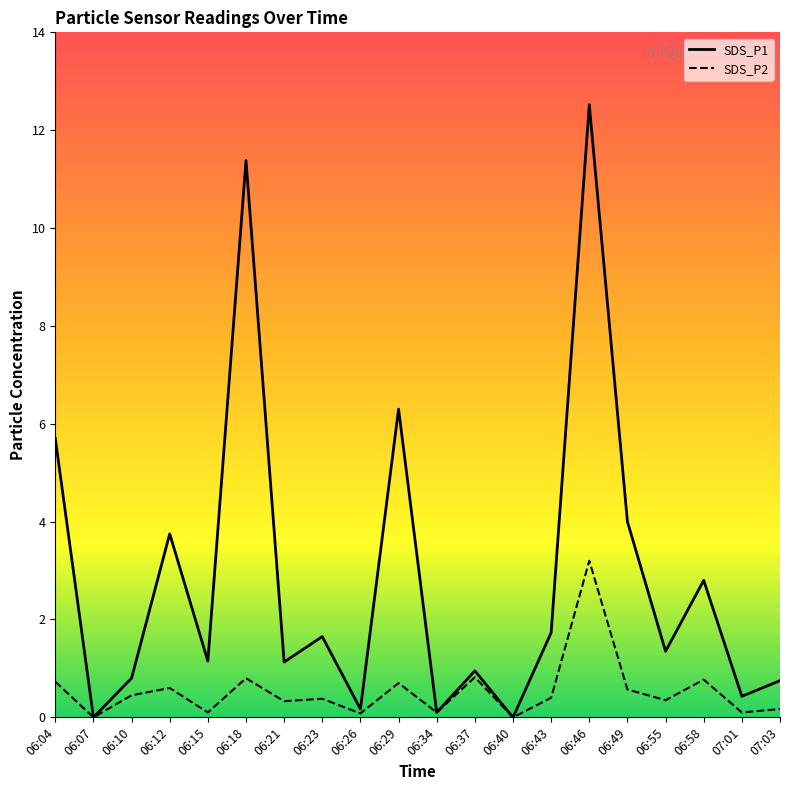

Reading left to right, transcribe all the data shown in this chart.

SDS_P1: 5.7	0.0	0.8	3.8	1.1	11.4	1.1	1.6	0.2	6.3	0.1	0.9	0.0	1.7	12.5	4.0	1.4	2.8	0.4	0.8
SDS_P2: 0.7	0.0	0.5	0.6	0.1	0.8	0.3	0.4	0.1	0.7	0.1	0.8	0.0	0.4	3.2	0.6	0.3	0.8	0.1	0.2